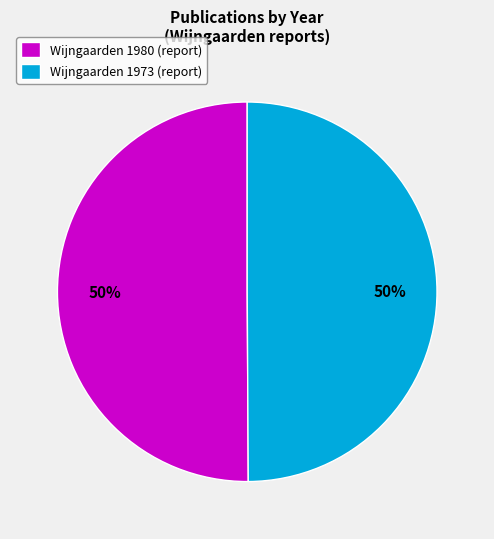

Approximately how many times larger is the value at Wijngaarden 1980 (report) compared to Wijngaarden 1973 (report)?

1.0